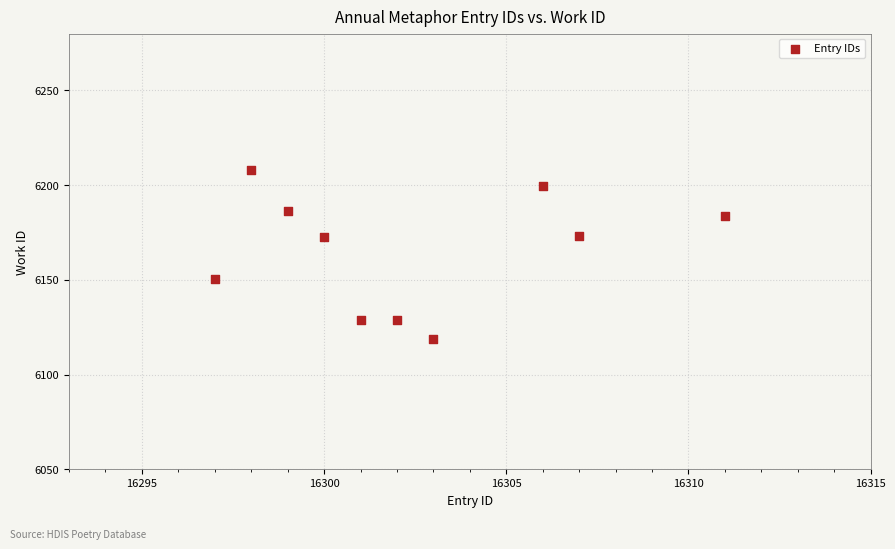

What is the average X value?

16302.4